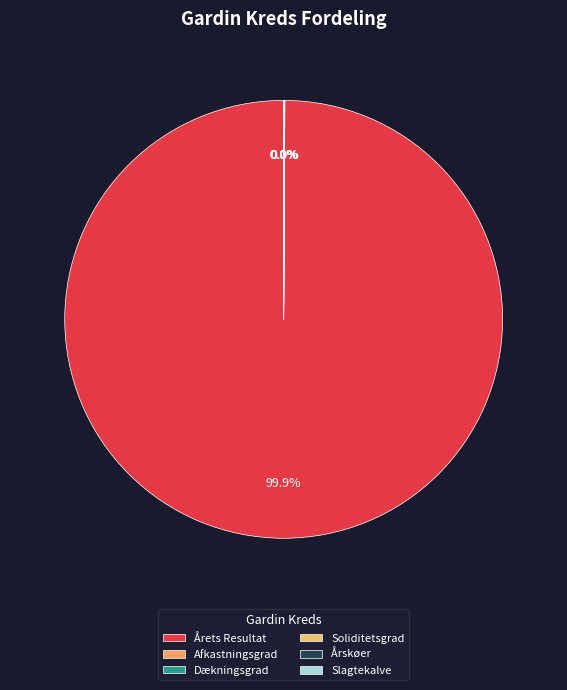

Is there a majority slice in this chart?

Yes